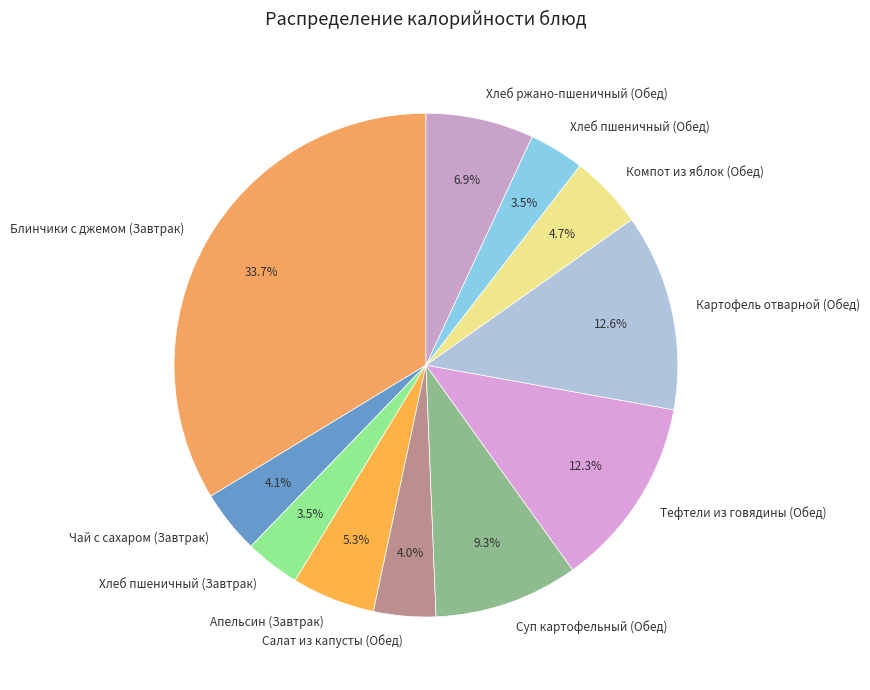

Count the number of slices in the pie.

11